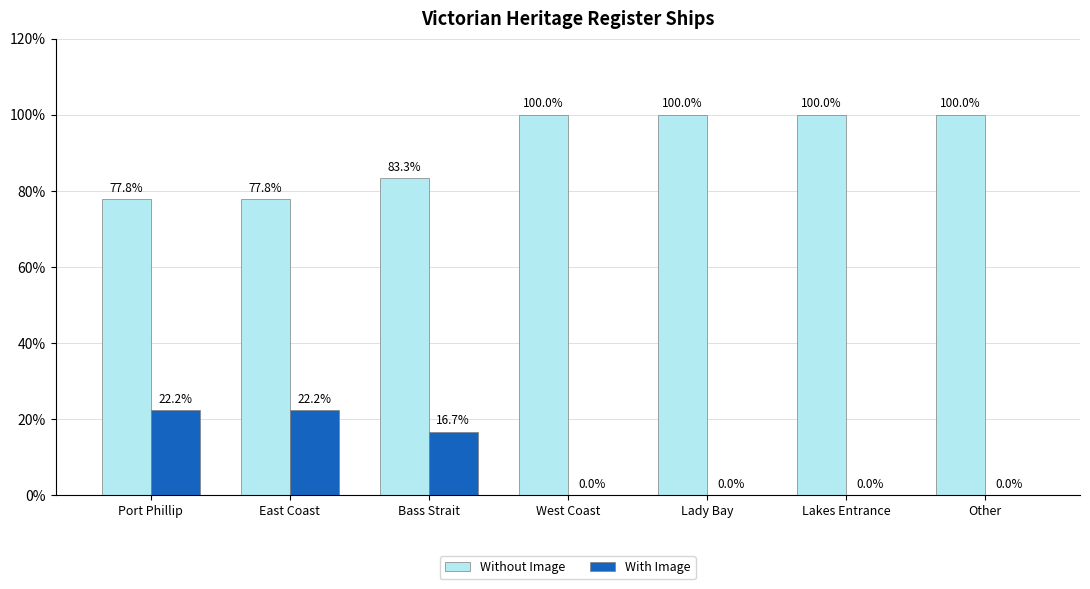

Is it true that Without Image equals 165.7 at Lady Bay?

False